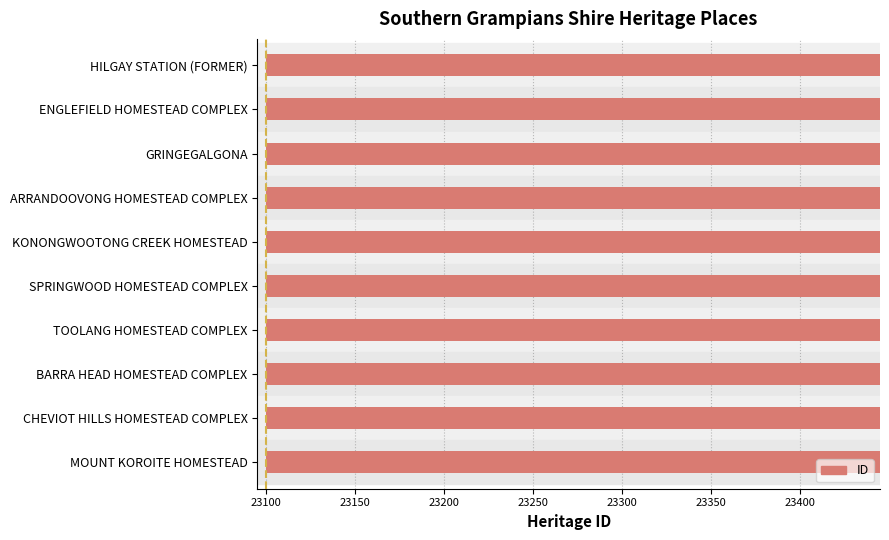

The value at CHEVIOT HILLS HOMESTEAD COMPLEX is 23429. True or false?

True